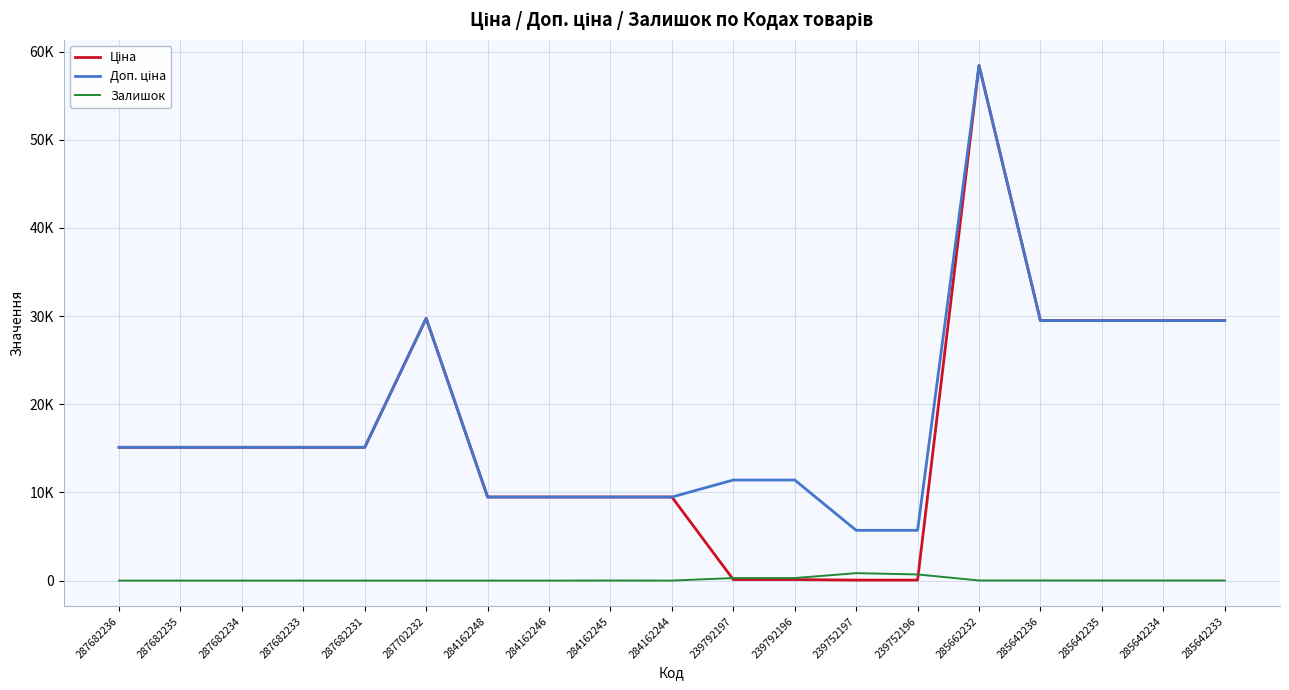

Rank the series at 287682231 from highest to lowest value.

Ціна, Доп. ціна, Залишок